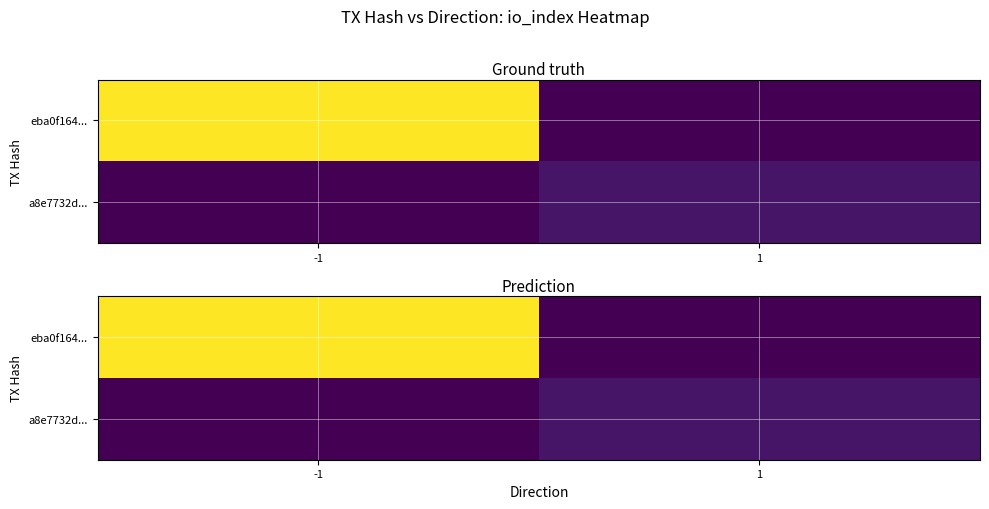

How many series are shown in this chart?

2